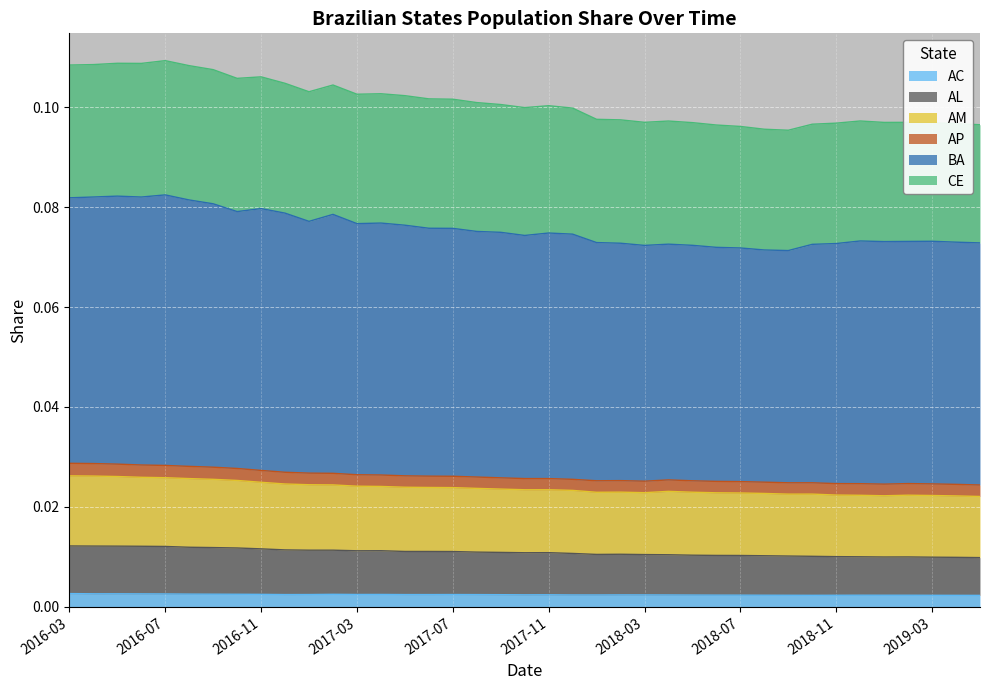

Where is AL nearest to the value 0?

2019-05